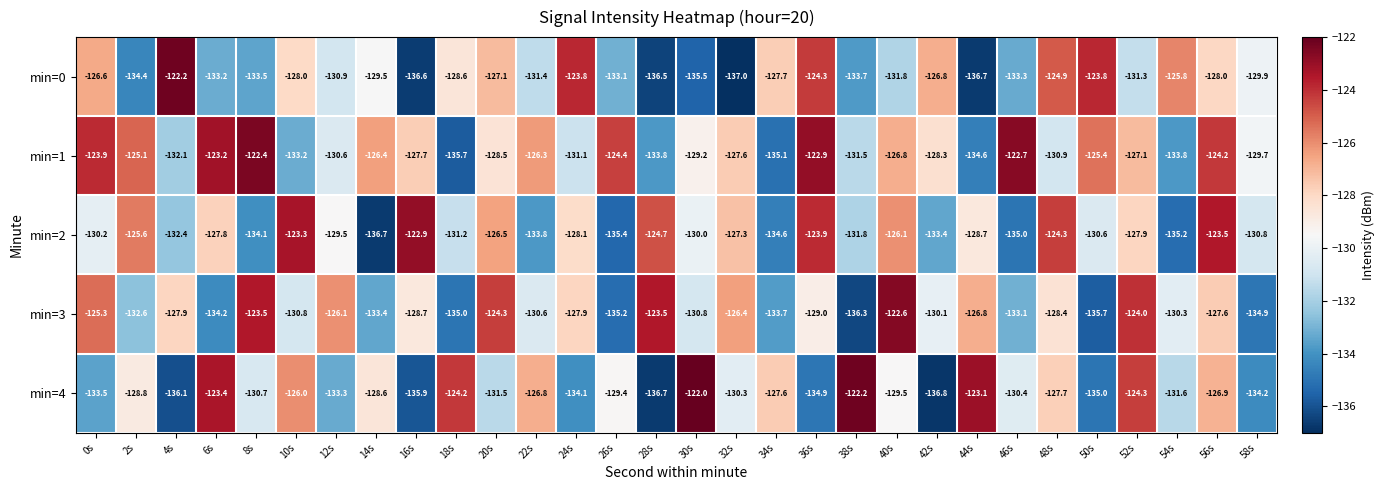

Rank the series at 58s from highest to lowest value.

min=1, min=0, min=2, min=4, min=3